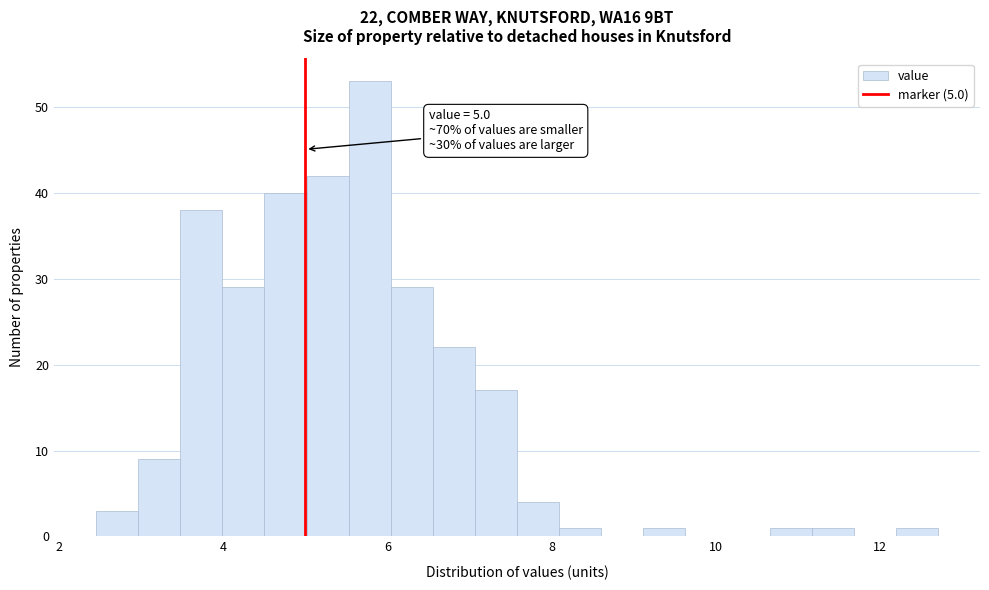

Read against the x-axis, roughly where is the centre of the tallest bar?

5.8